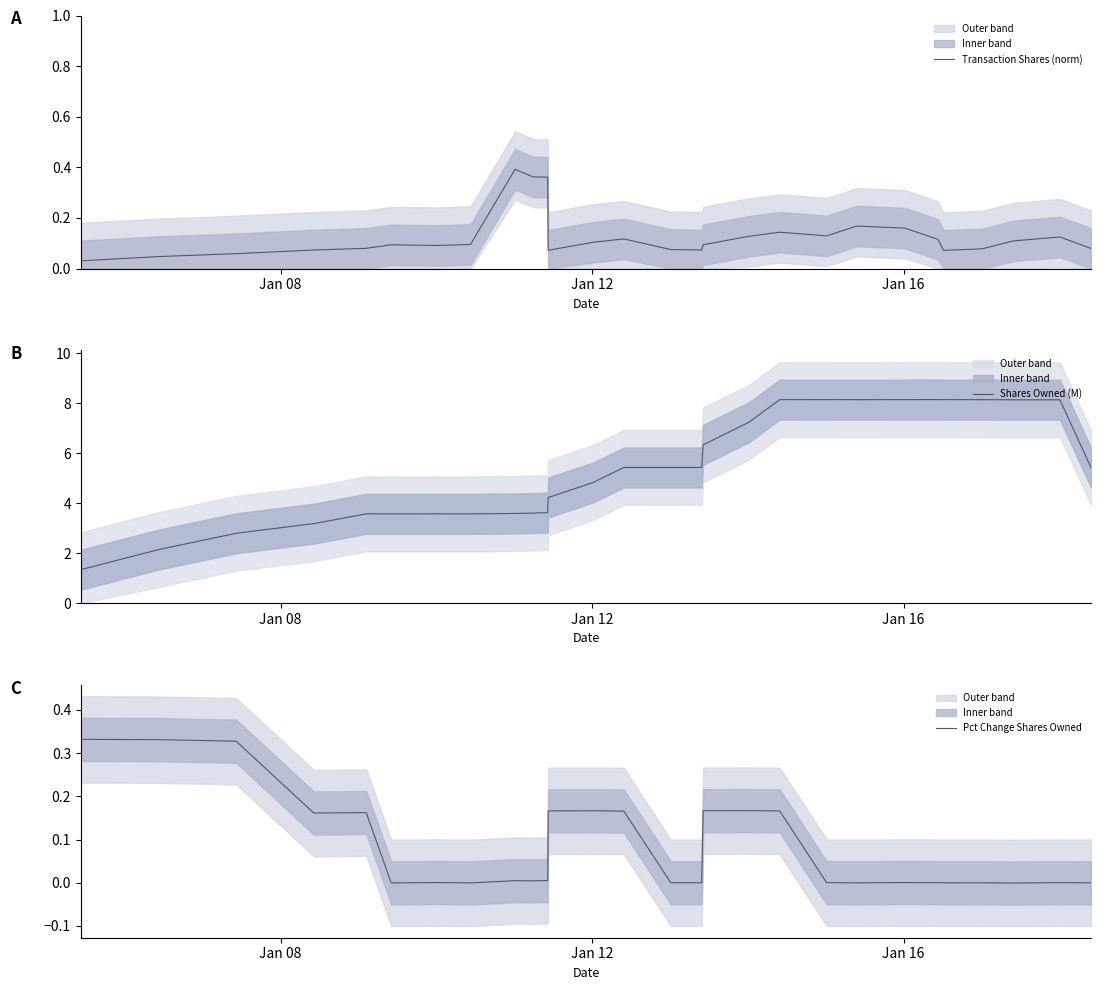

Is it true that Transaction Shares (norm) equals 0.2 at 19?

False